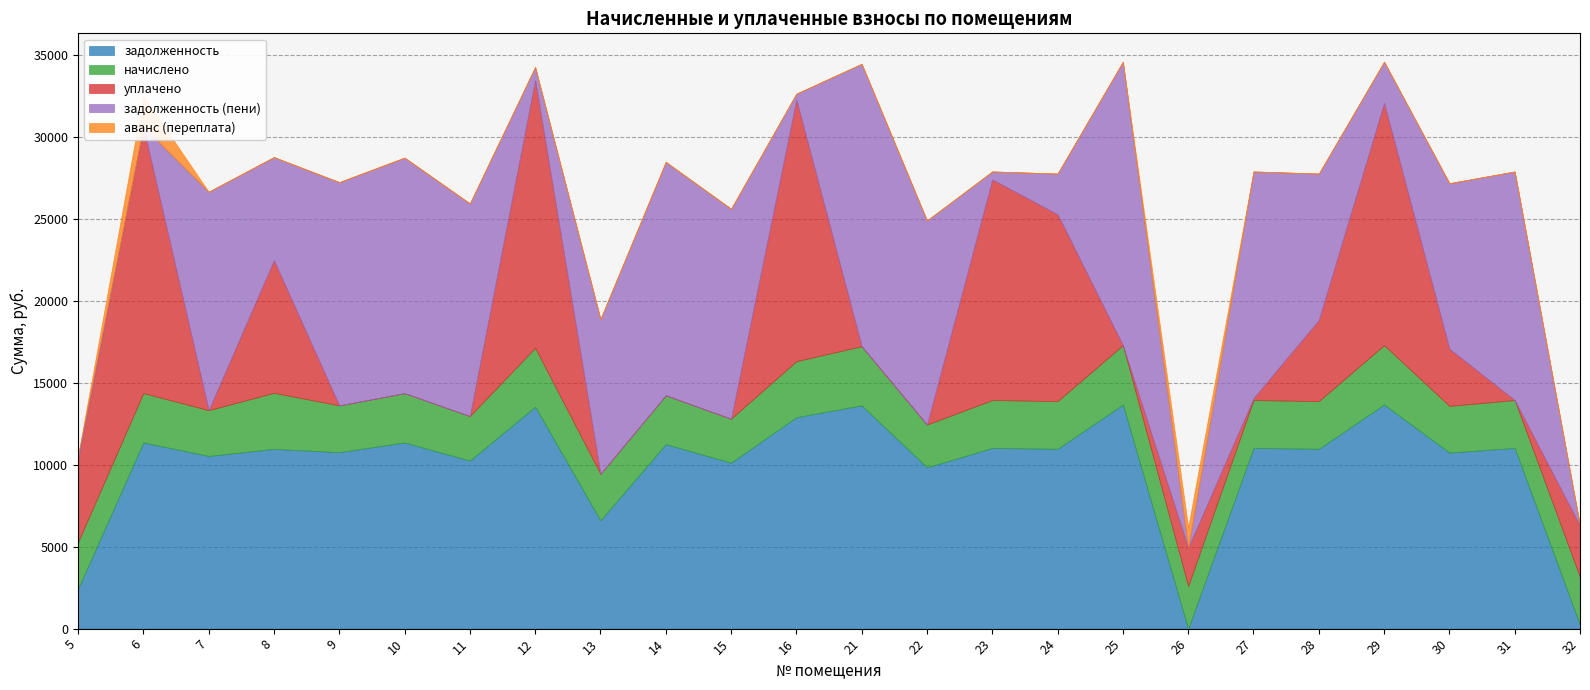

At 13, list the series in order from smallest to largest.

уплачено, аванс (переплата), начислено, задолженность, задолженность (пени)